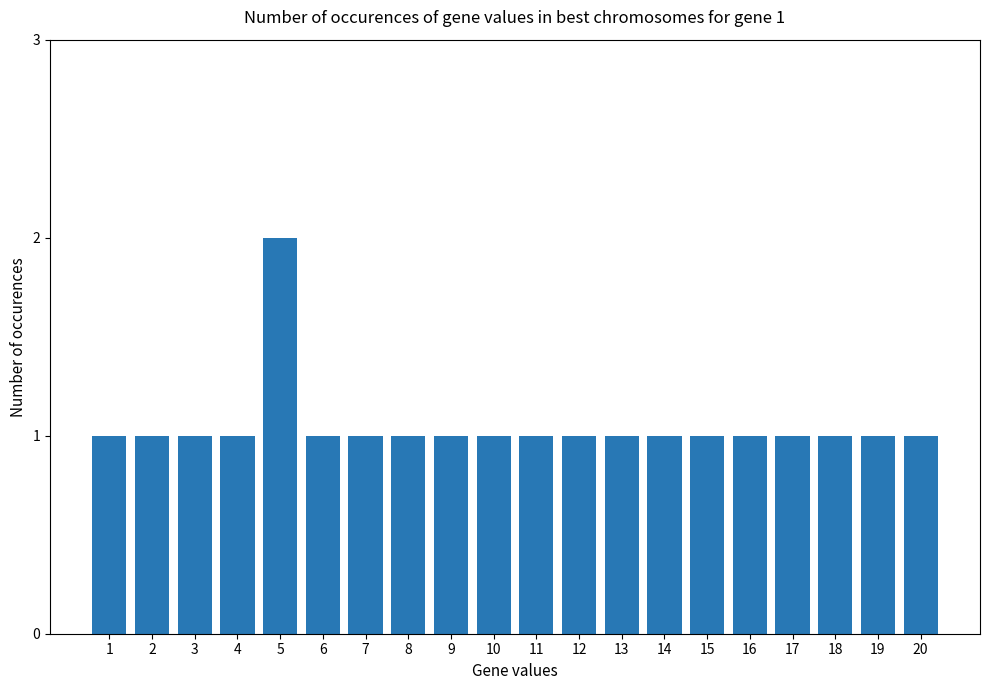

At which category does the chart reach its peak across all series?

5